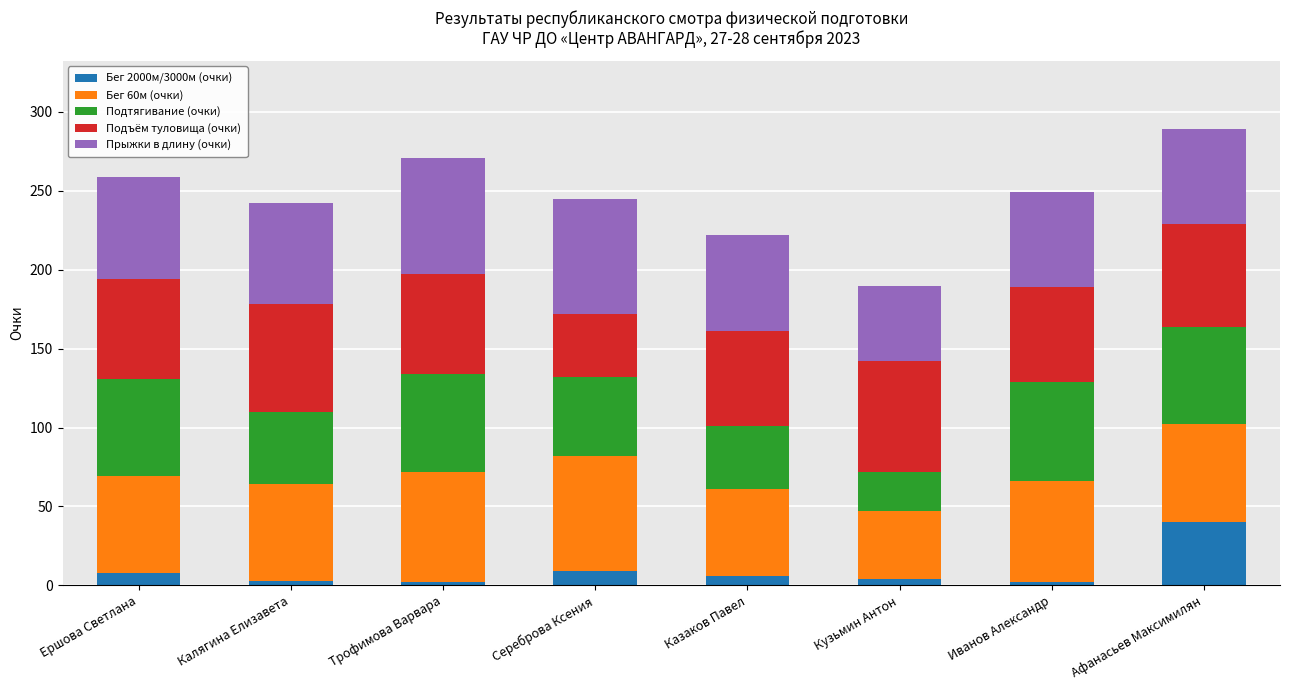

The value of Бег 2000м/3000м (очки) at Афанасьев Максимилян is 40. True or false?

True